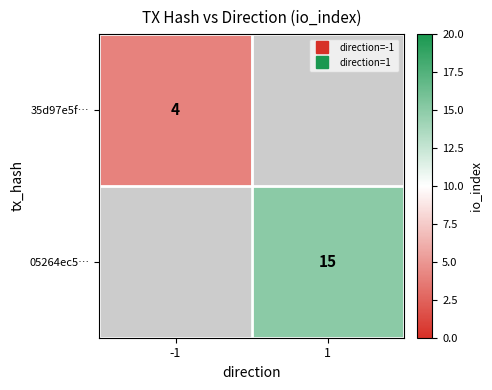

Count the number of categories in the chart.

2